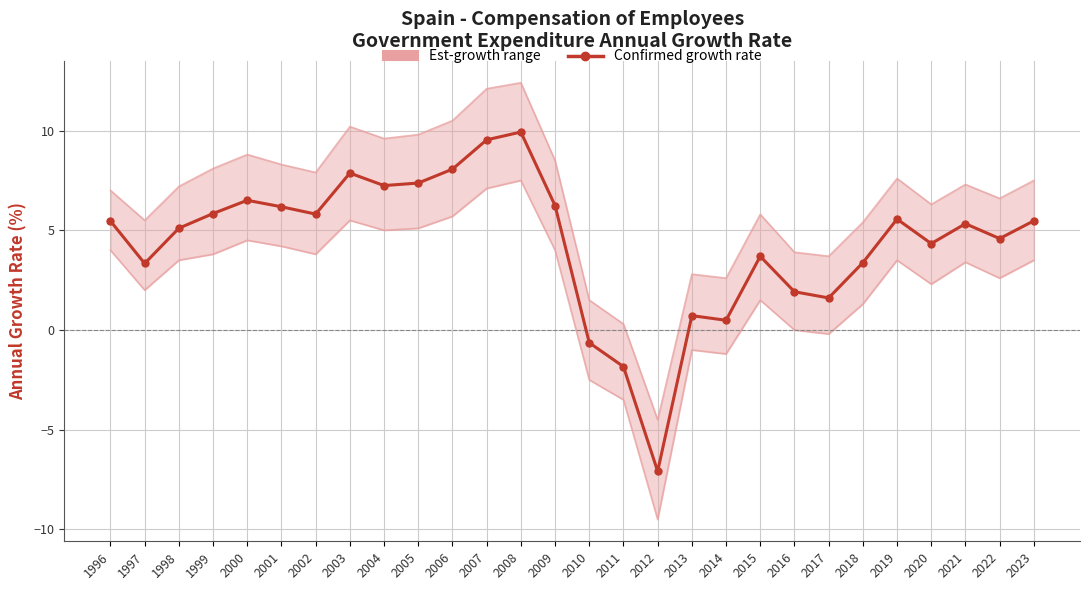

How many lines are shown in the chart?

3